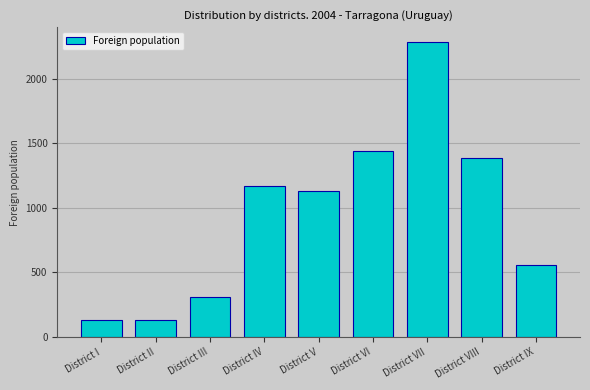

The value at District IV is 1166. True or false?

True